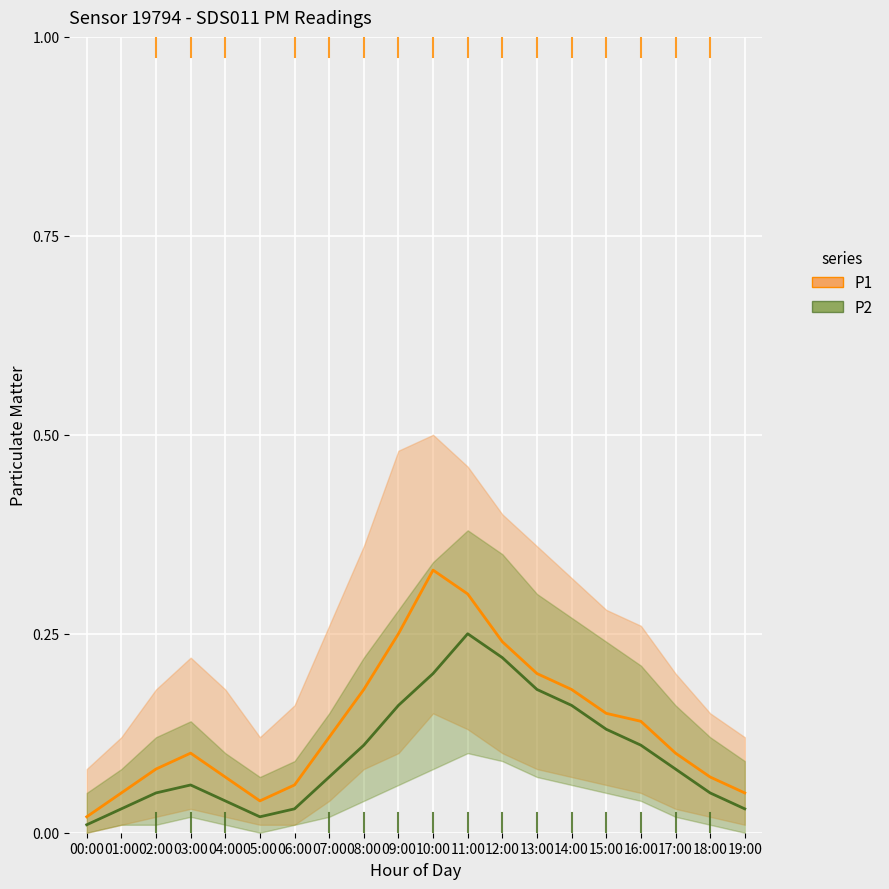

What is the label of the 13th point from the left?

12:00